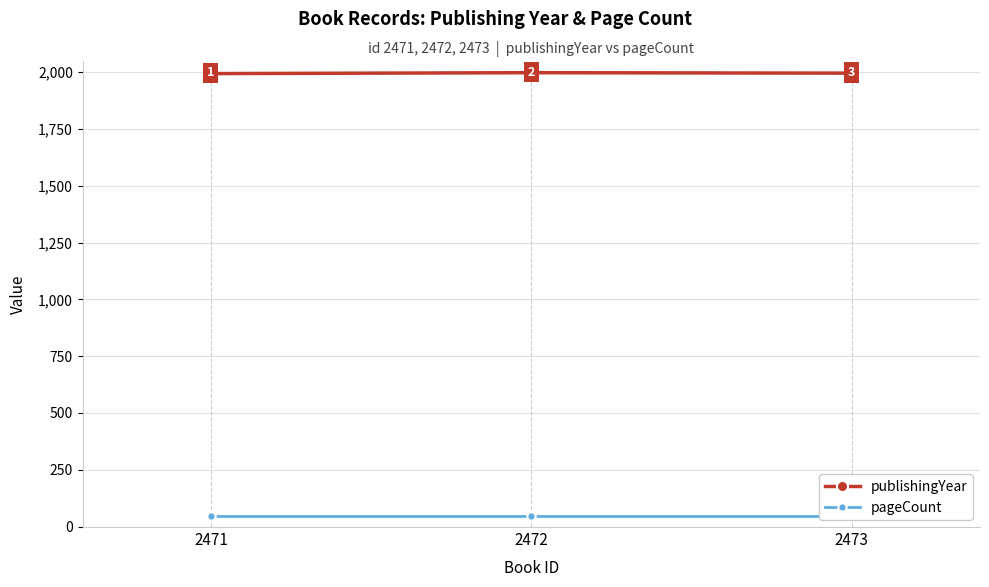

Which series changed the most between 2471 and 2472?

publishingYear